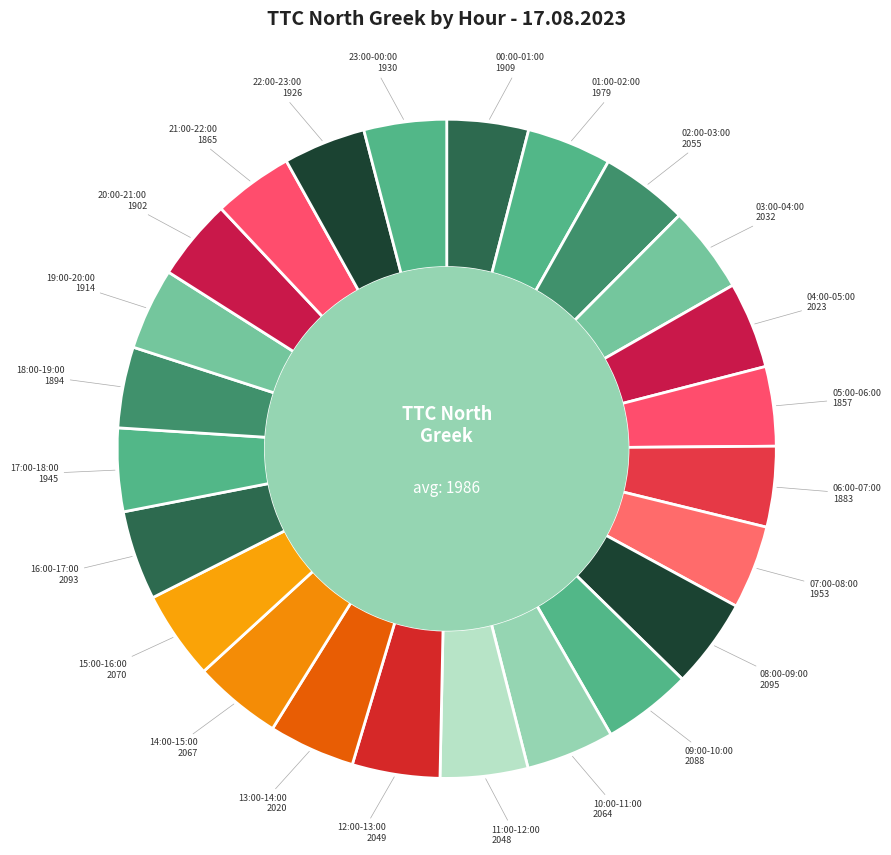

How many slices are in this pie chart?

24